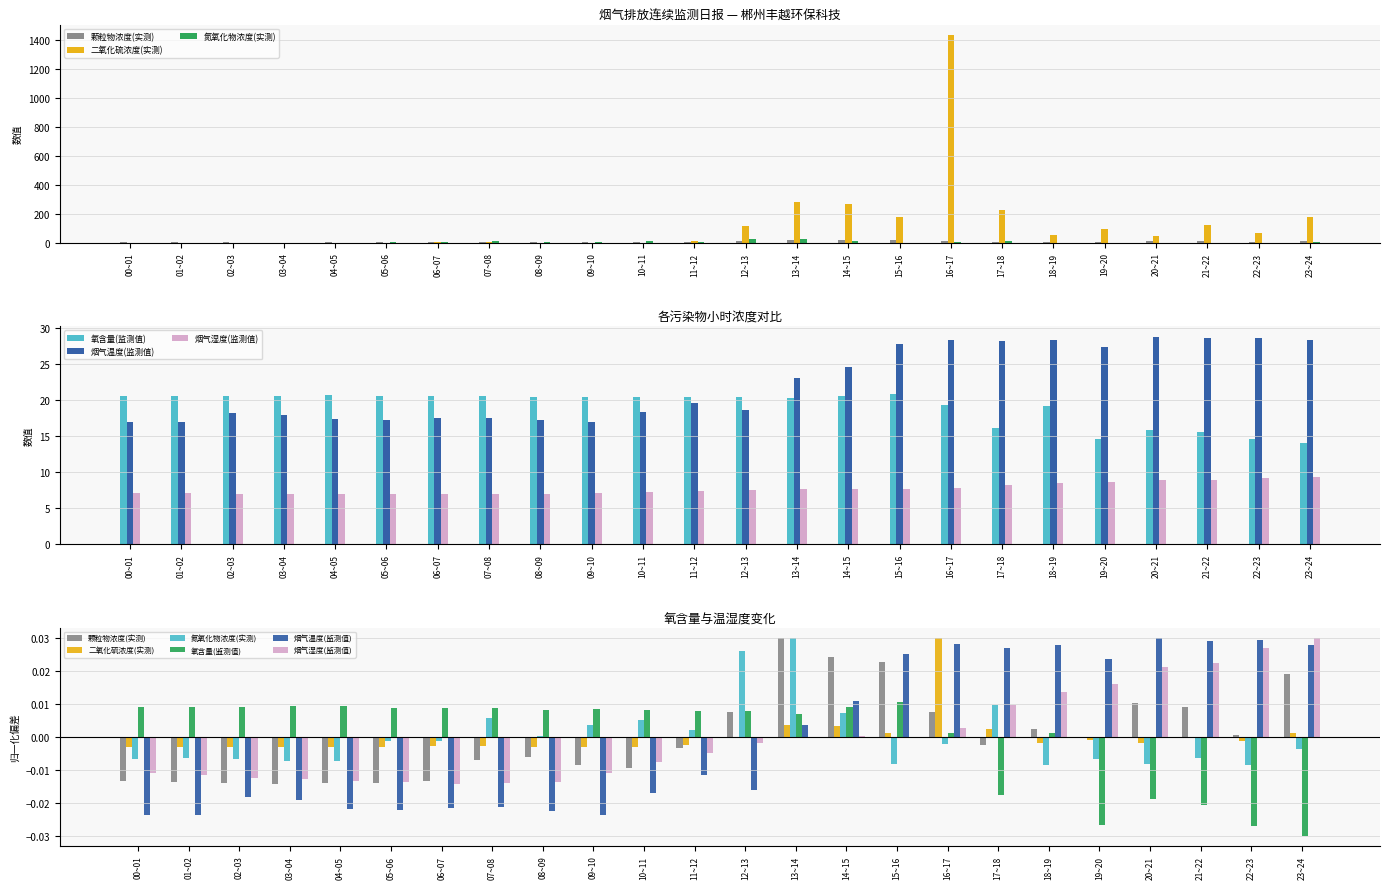

At which category does the chart reach its minimum across all series?

23~24